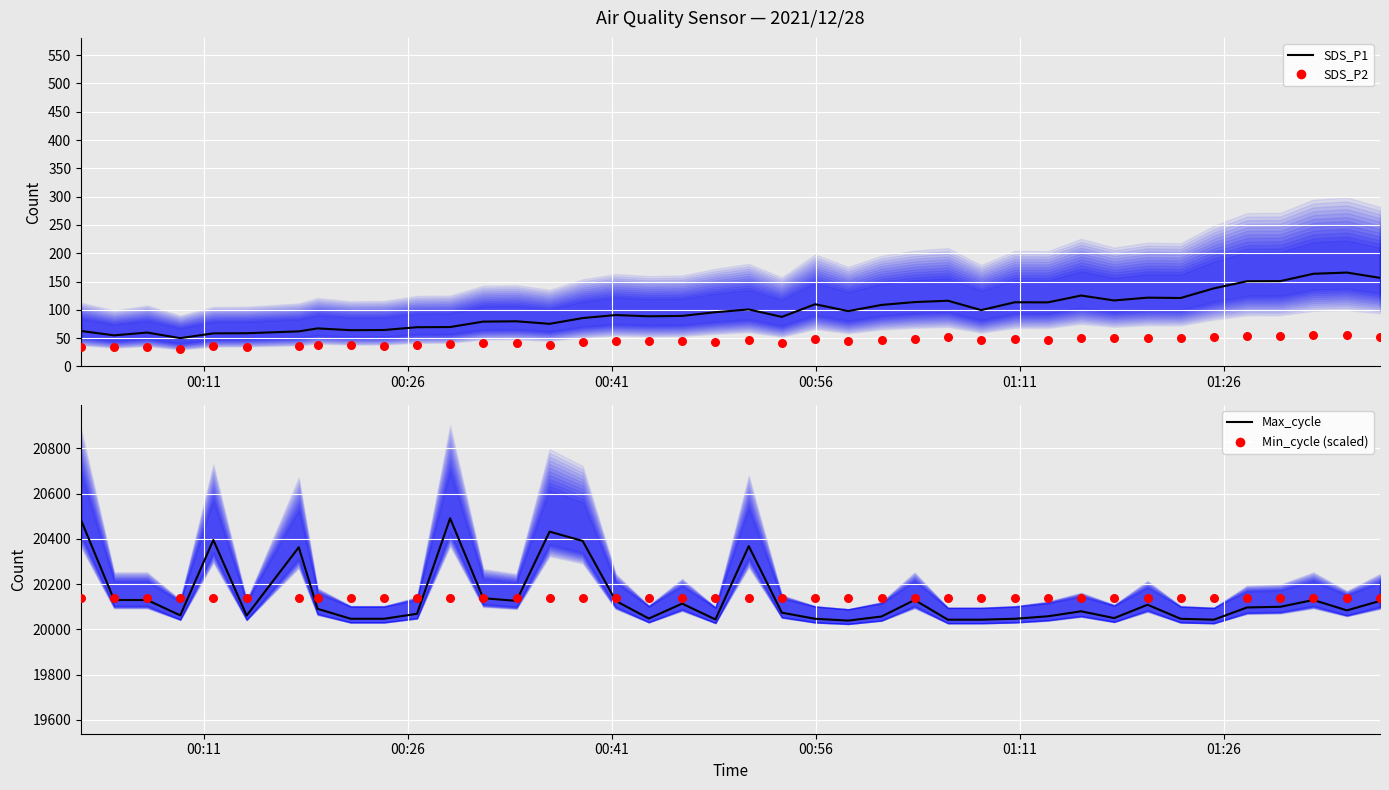

Which series reaches the minimum Y coordinate?

SDS_P2